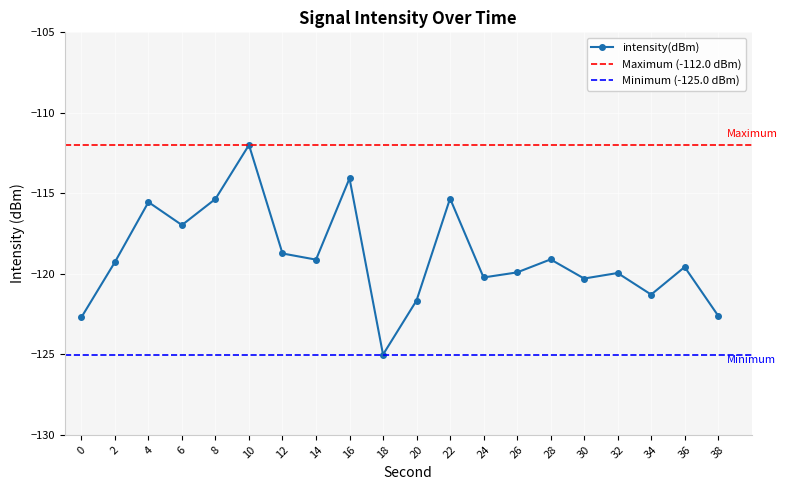

How many data points are less than -119?

13